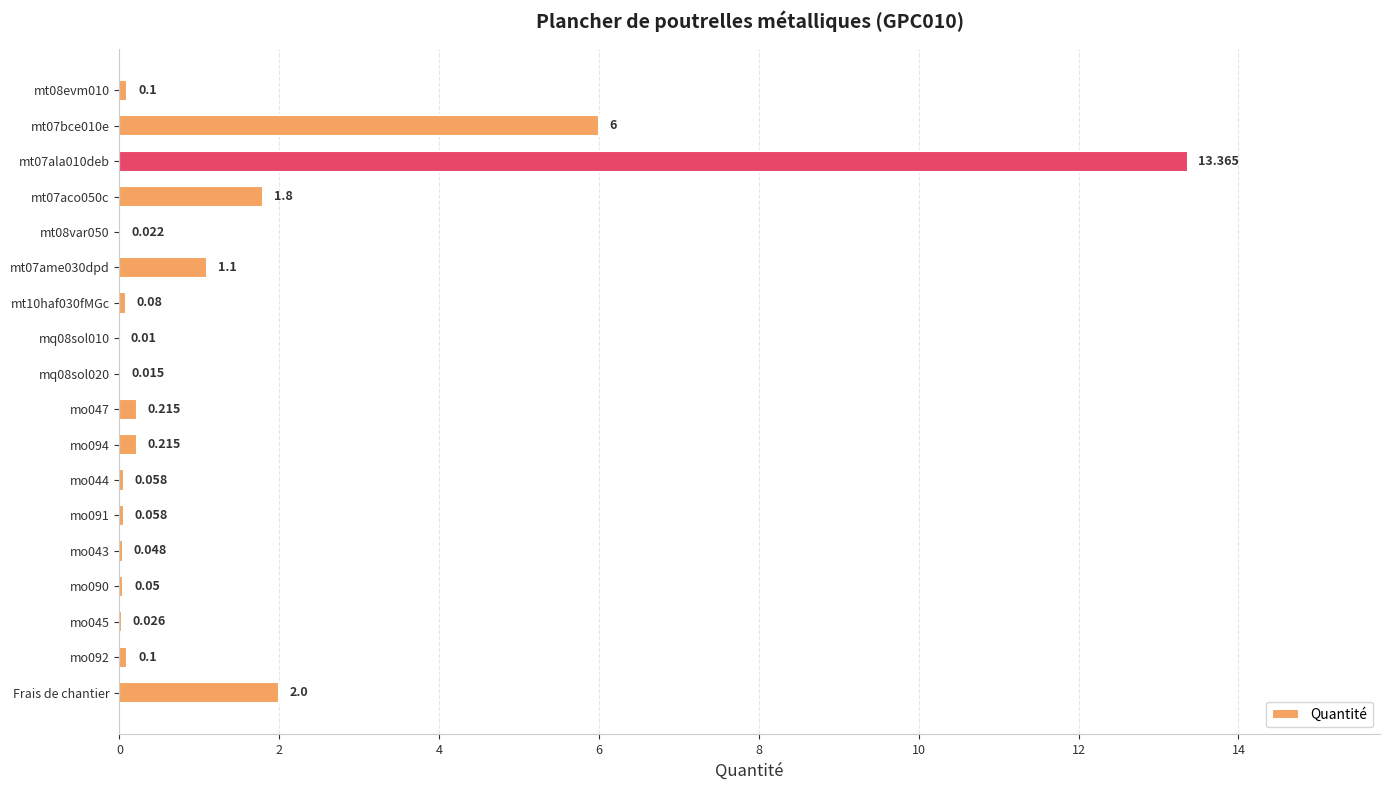

Between Frais de chantier and mo094, which is larger?

Frais de chantier